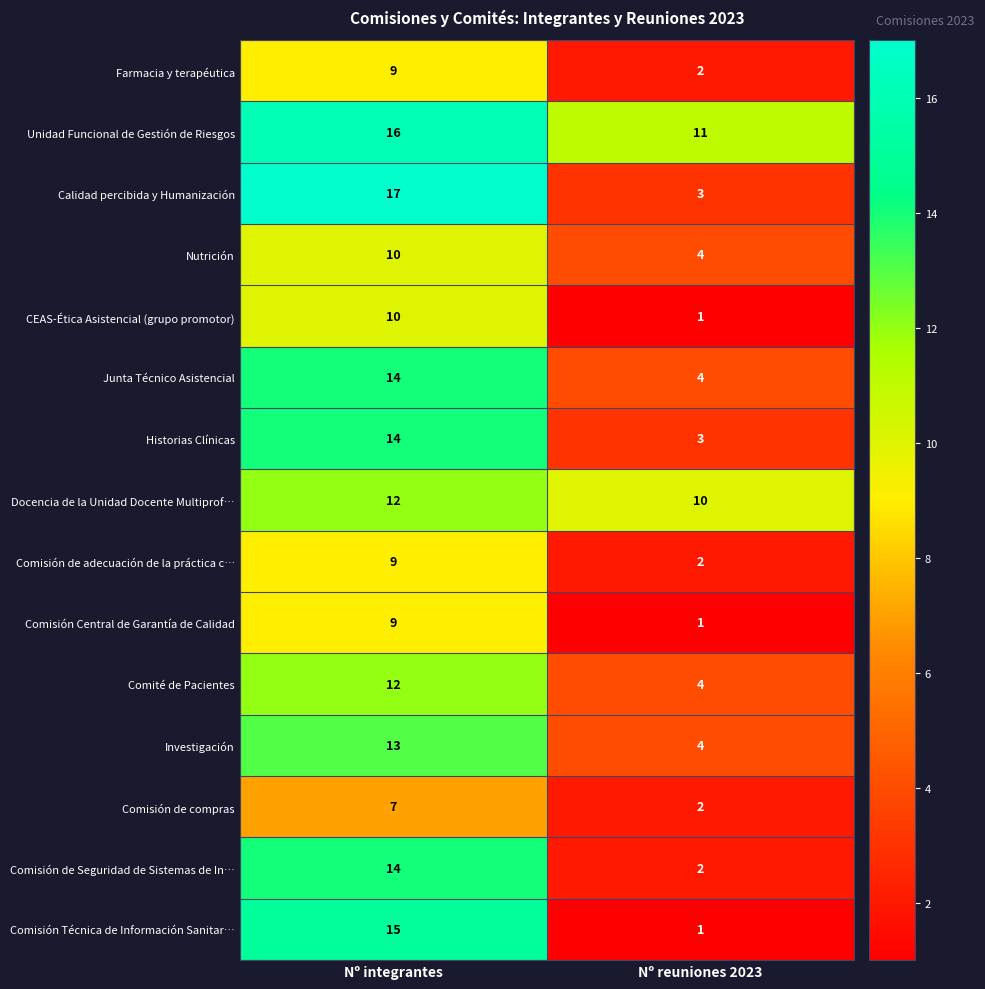

What is the sum of all Junta Técnico Asistencial values?

18